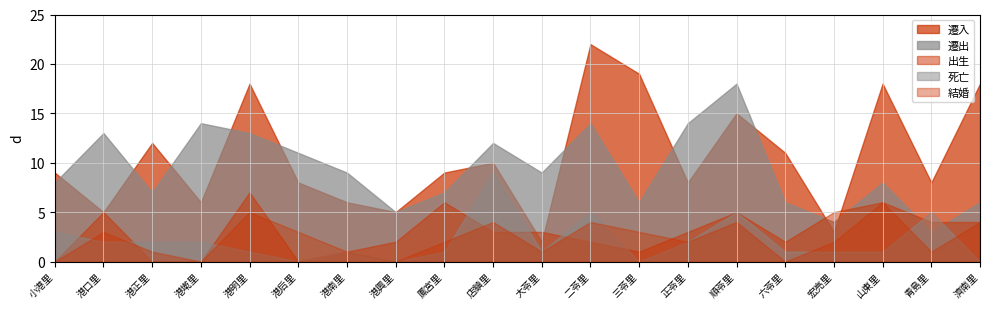

At which category does 遷出 reach its first local valley?

港正里